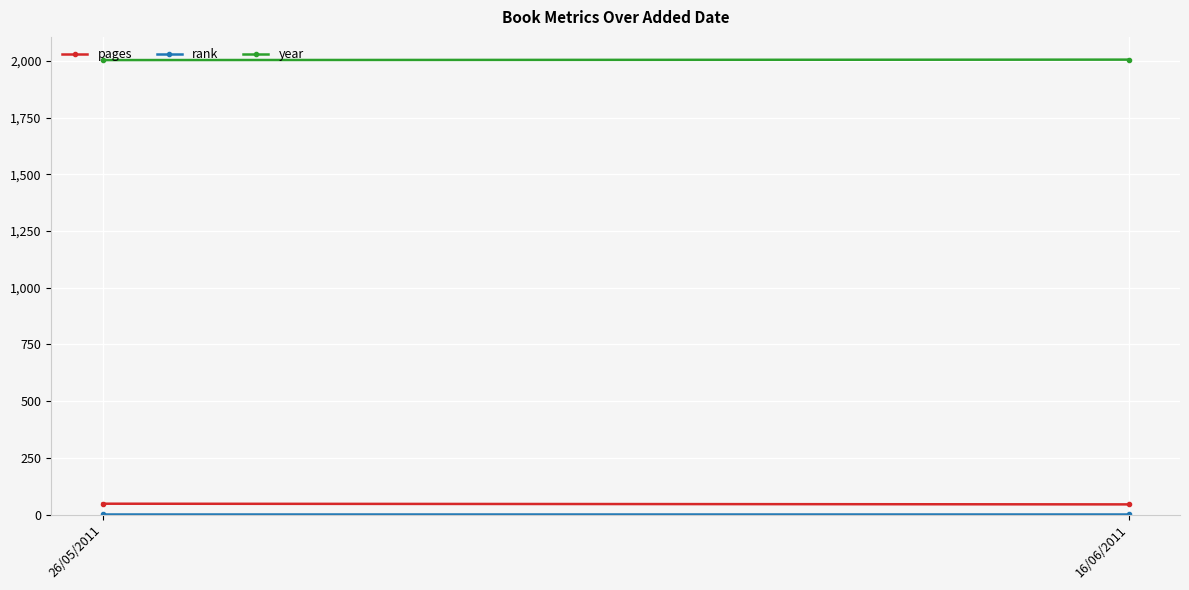

Rank the series by their maximum value, from highest to lowest.

year, pages, rank